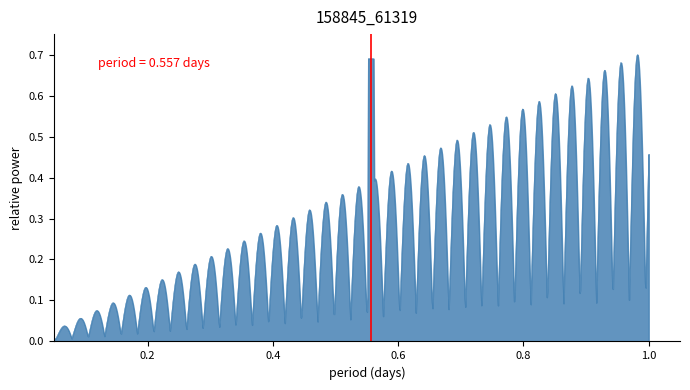

How many lines are shown in the chart?

1